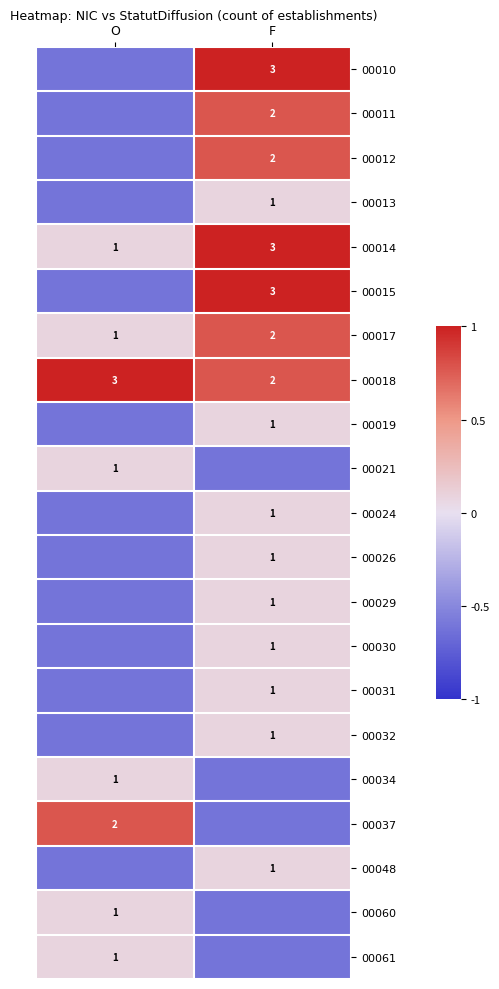

Rank the series at O from highest to lowest value.

00018, 00037, 00014, 00017, 00021, 00034, 00060, 00061, 00010, 00011, 00012, 00013, 00015, 00019, 00024, 00026, 00029, 00030, 00031, 00032, 00048